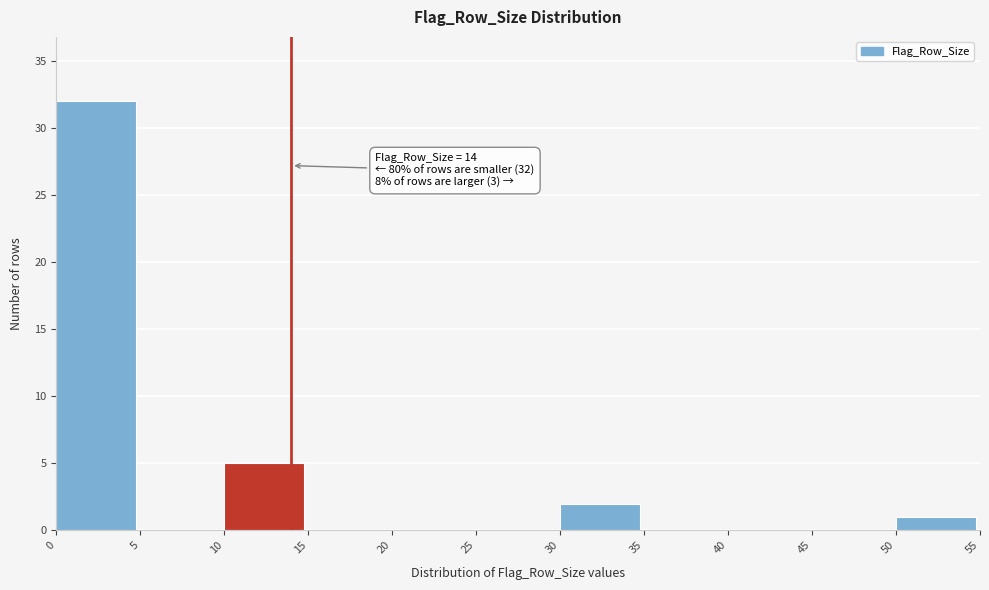

Which range on the x-axis has the tallest bar?

0 to 5